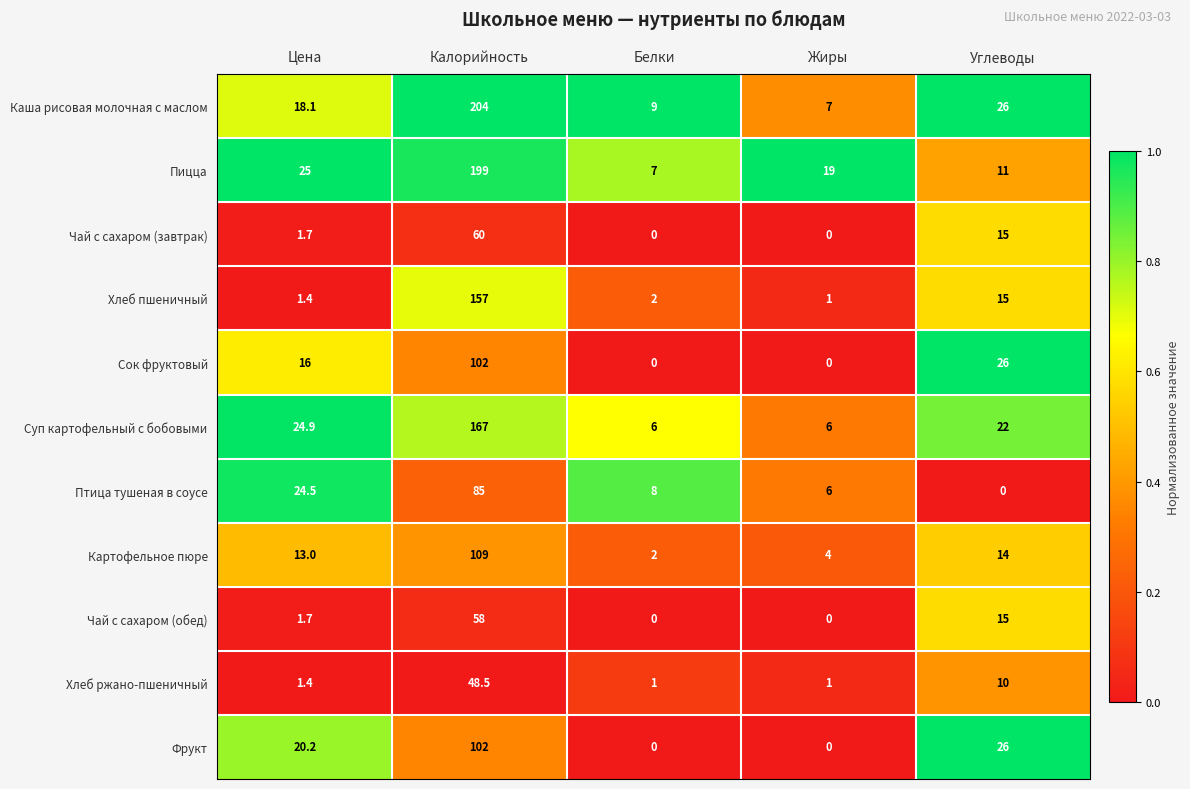

At how many categories does at least one series exceed 0?

5